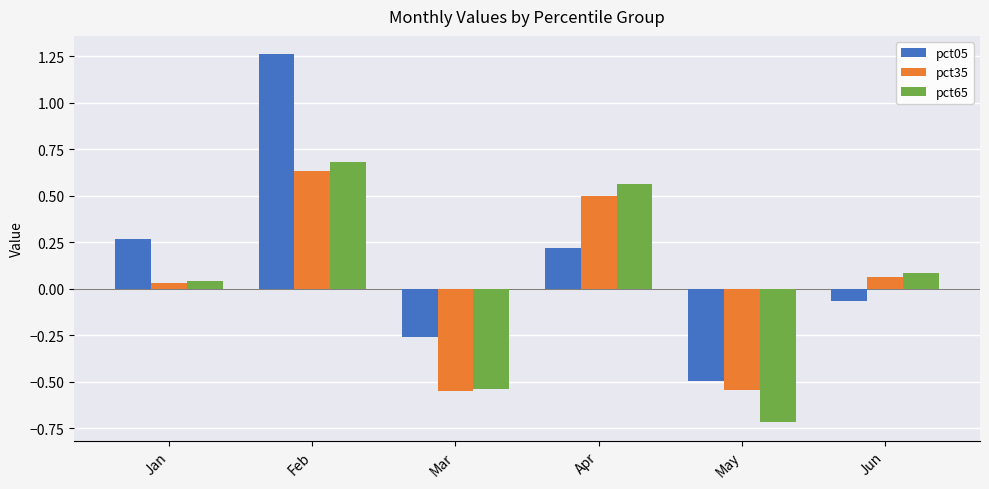

What is the sum of the pct05 values at May and Feb?

0.8